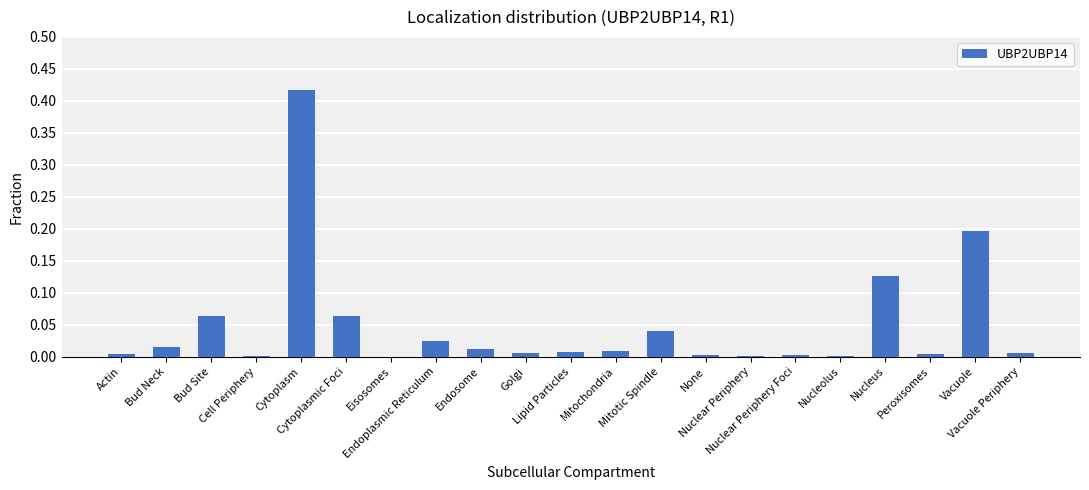

What is the sum of all values?

1.0